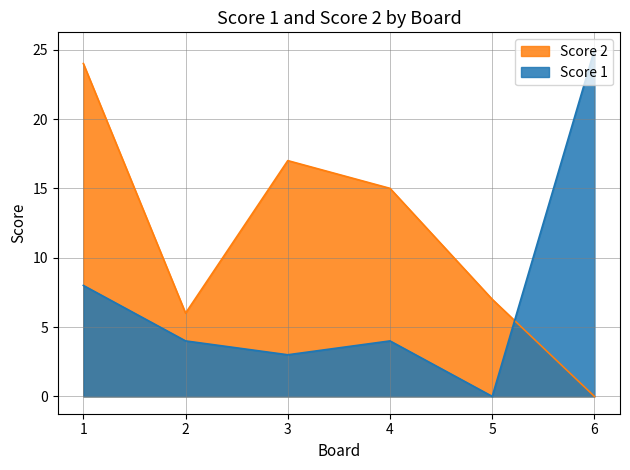

Rank the series at 3 from highest to lowest value.

Score 2, Score 1